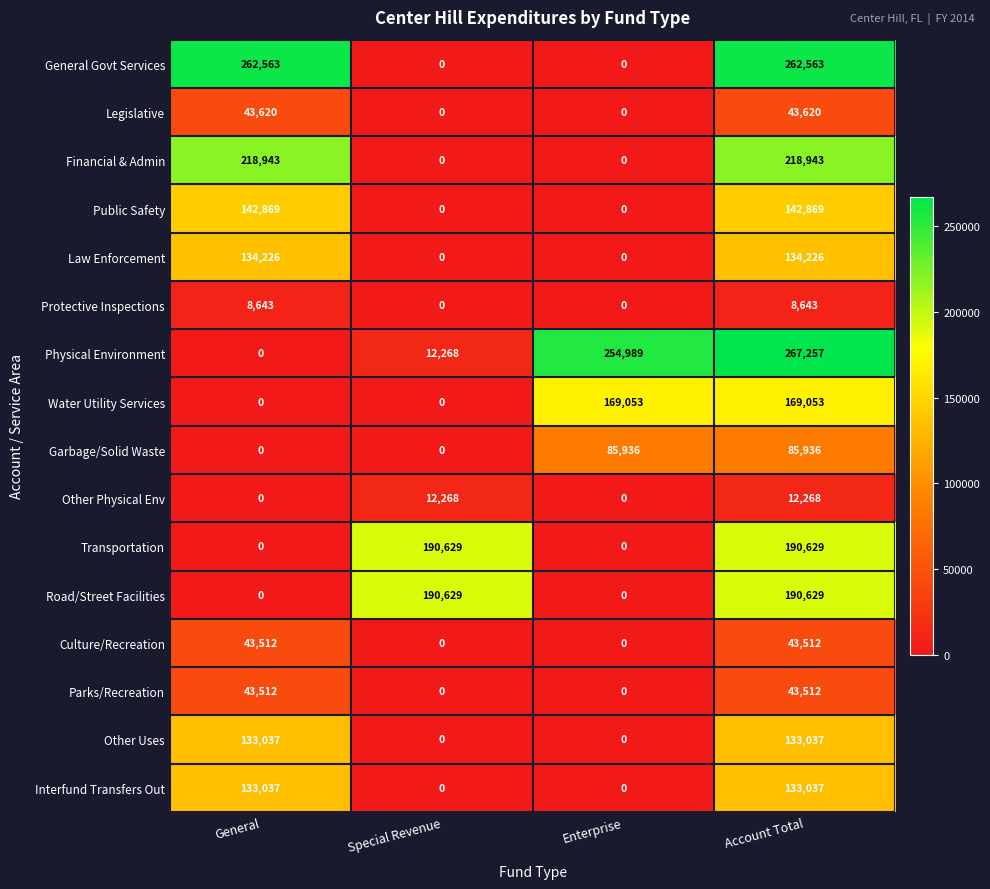

What is the difference between the Protective Inspections values at Special Revenue and General?

8643